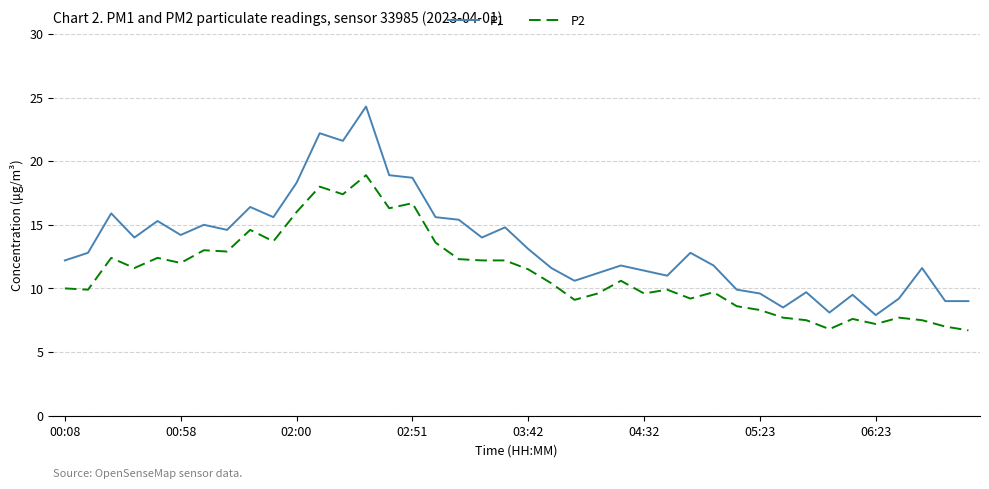

What is the smallest value displayed?

6.7